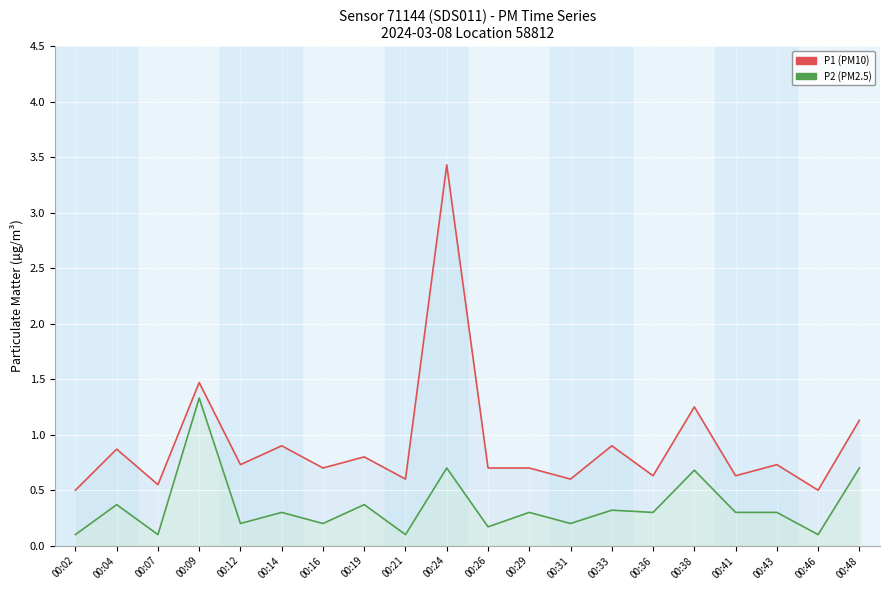

What are all the series names shown in the legend?

P1, P2